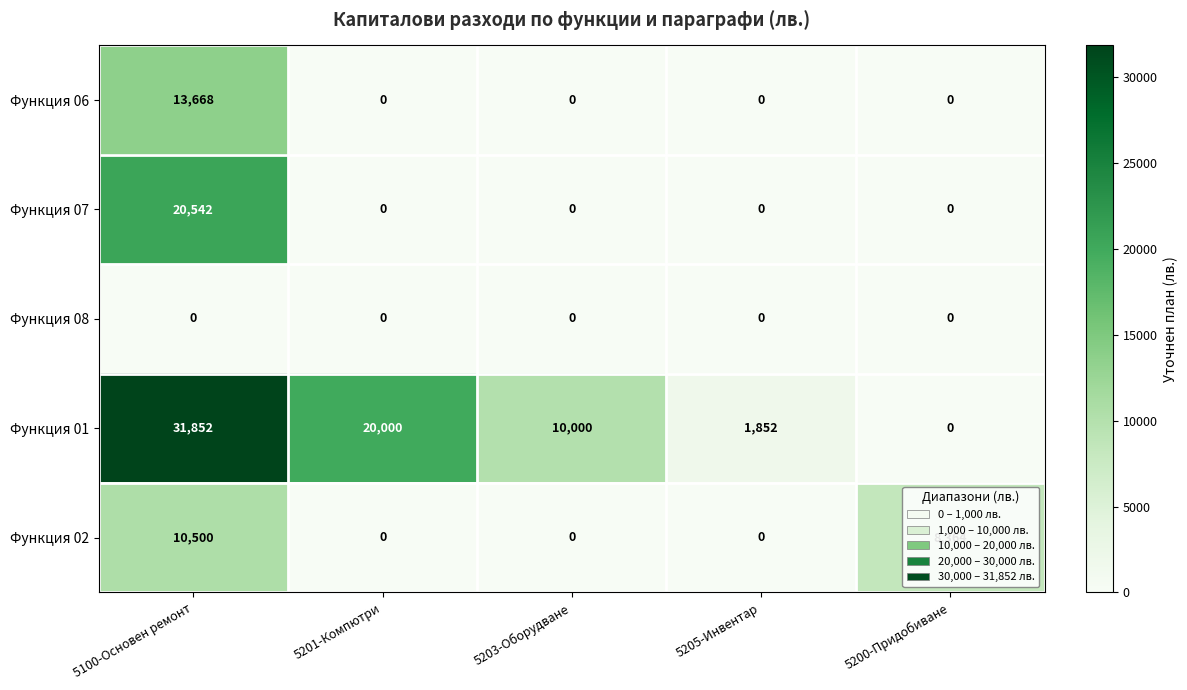

The value of Функция 07 at 5203-Оборудване is 11982. True or false?

False